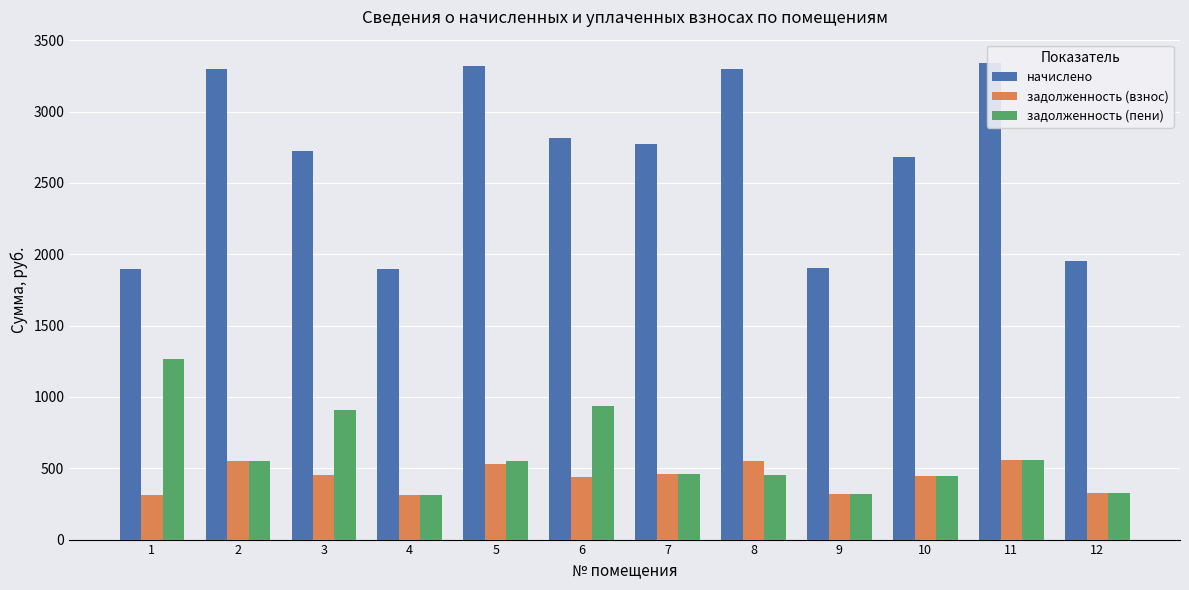

What are all the series names shown in the legend?

начислено, задолженность (взнос), задолженность (пени)